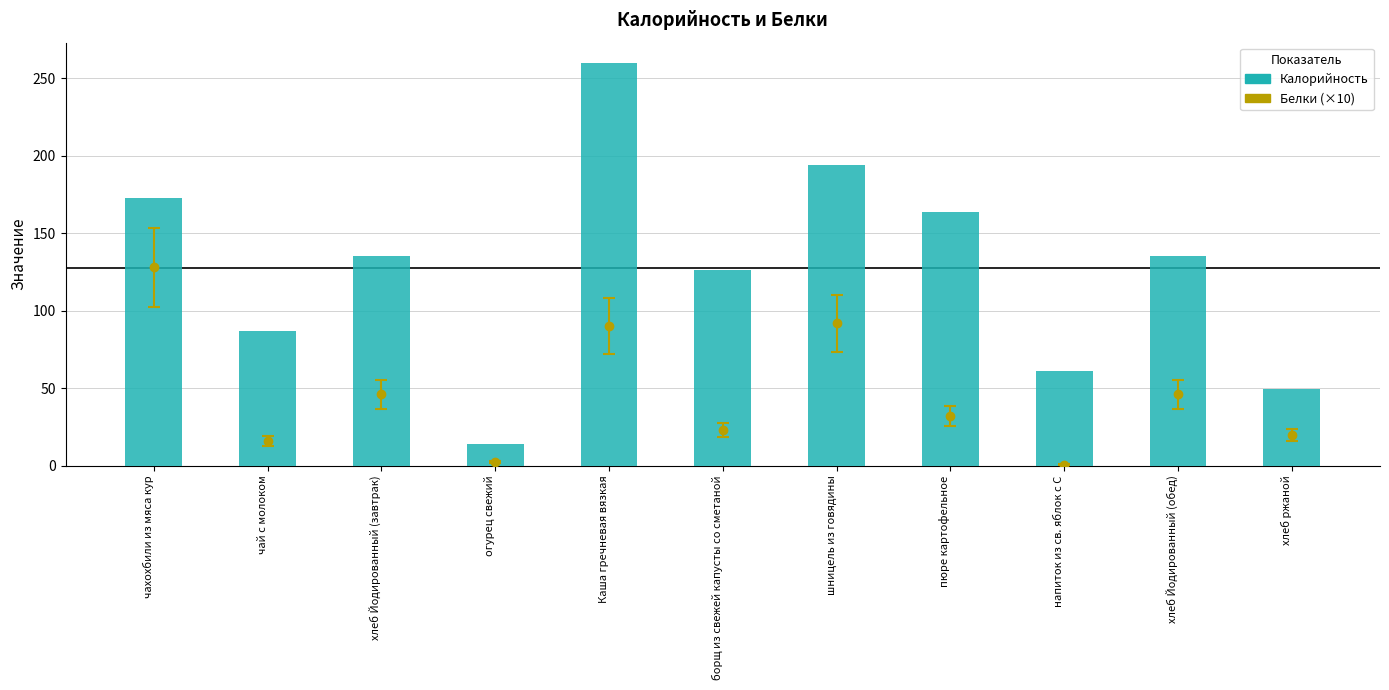

What is the maximum value shown in the chart?

260.0